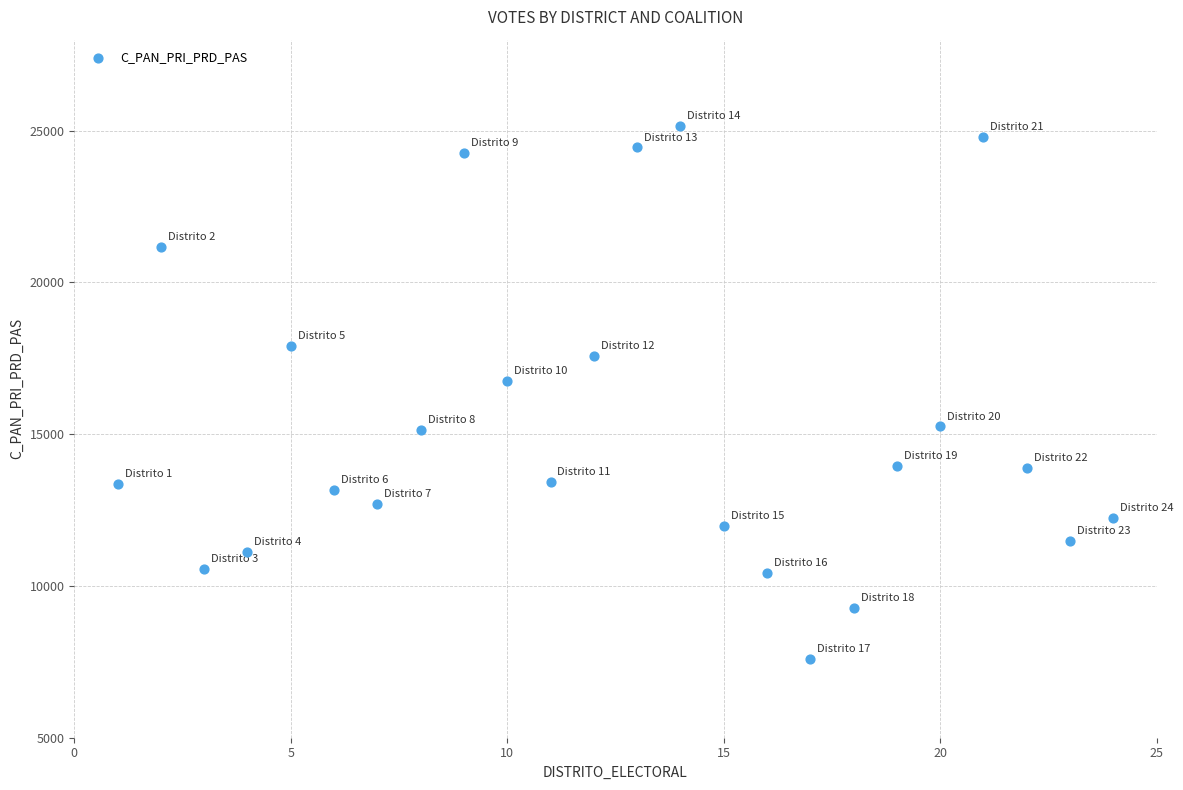

What Y value in the scatter plot is closest to 16387?

16741